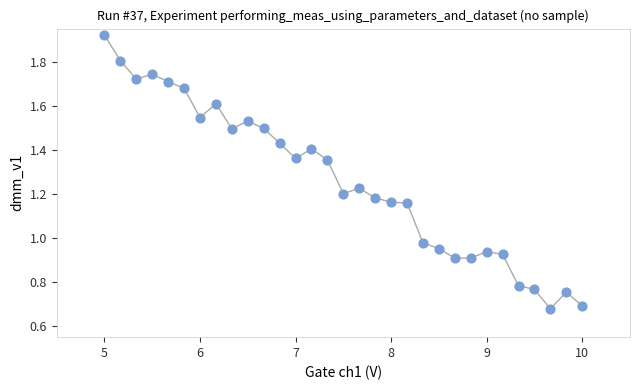

What is the range of X values (max minus min)?

5.0